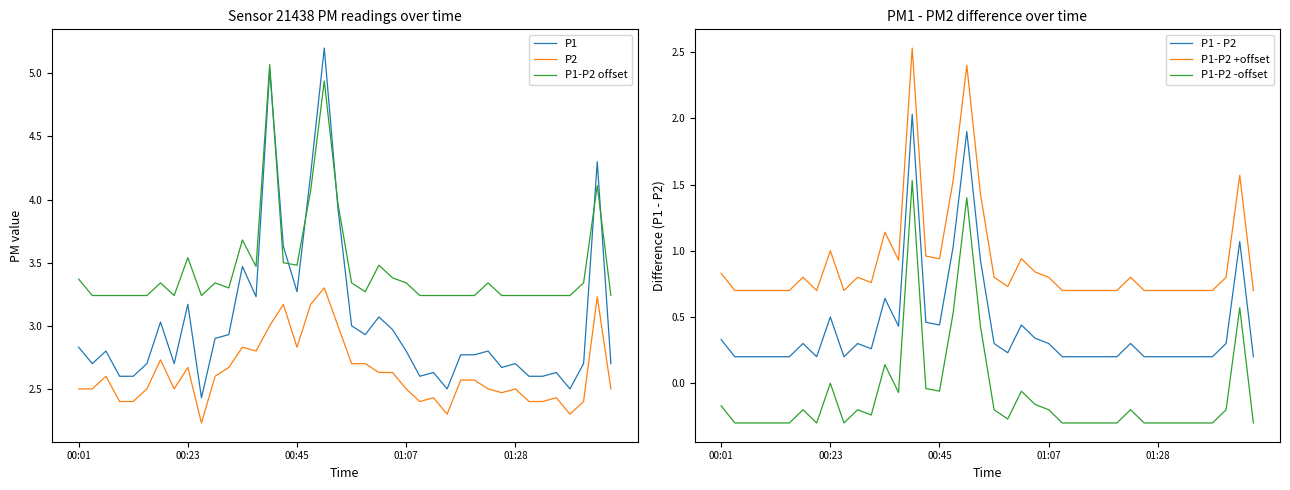

Is it true that P1-P2 -offset equals -0.2 at 11?

True